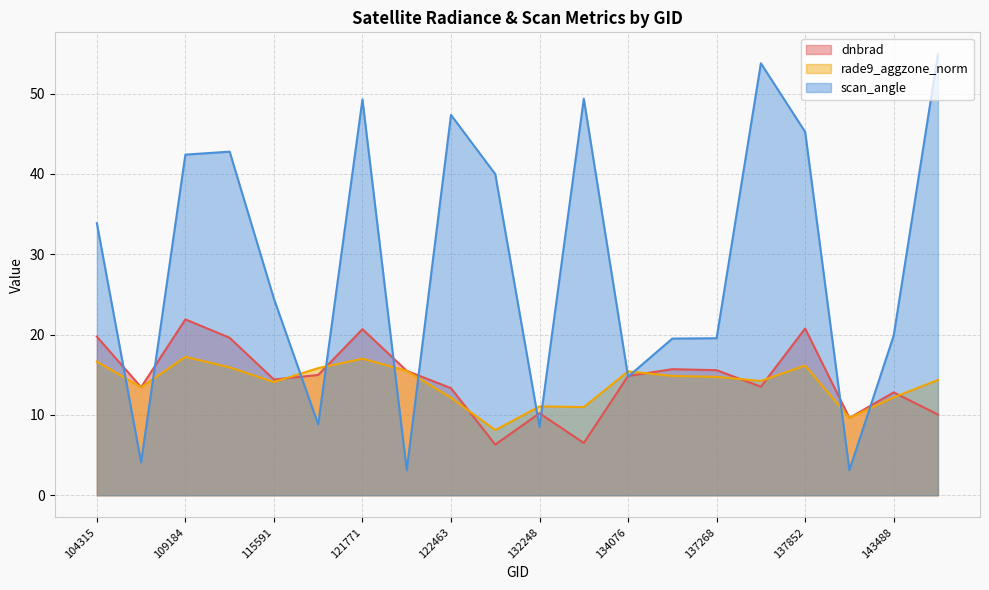

At which label does scan_angle first exceed 33?

104315